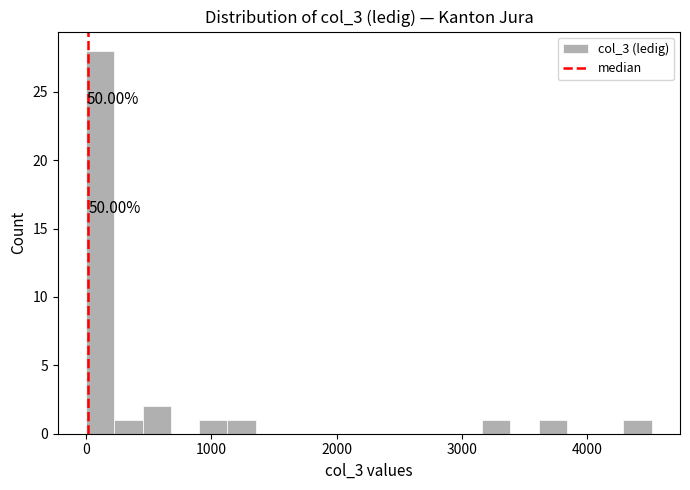

Around what value on the x-axis is the tallest bar? Give the approximate position of its centre, as read against the axis.

100